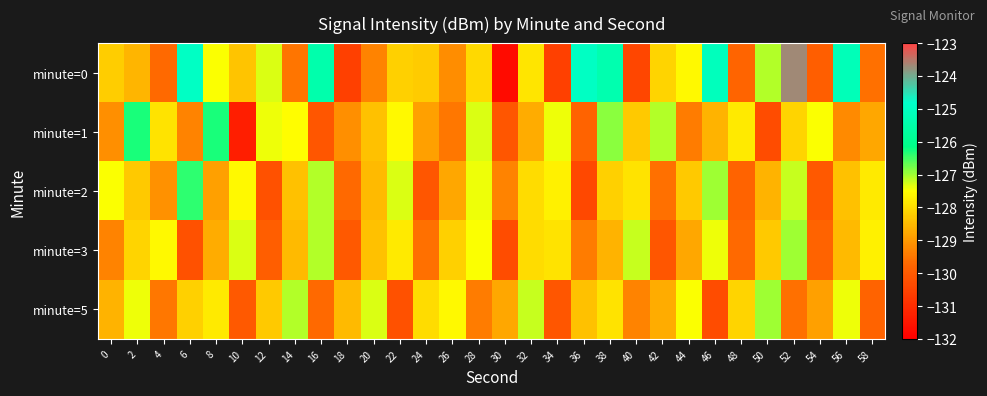

Reading left to right, what are all the values shown in this chart?

minute=0: 0=-128.2	2=-128.6	4=-129.7	6=-124.9	8=-127.5	10=-128.4	12=-127.3	14=-129.5	16=-125.4	18=-130.6	20=-129.3	22=-128.2	24=-128.2	26=-129.2	28=-128.0	30=-131.8	32=-127.9	34=-130.6	36=-125.0	38=-125.4	40=-130.4	42=-128.1	44=-127.6	46=-125.1	48=-129.8	50=-127.1	52=-123.7	54=-129.9	56=-125.2	58=-129.6
minute=1: 0=-129.1	2=-126.3	4=-127.9	6=-129.3	8=-126.3	10=-131.3	12=-127.4	14=-127.5	16=-130.1	18=-129.1	20=-128.4	22=-127.6	24=-128.9	26=-129.5	28=-127.3	30=-130.1	32=-128.7	34=-127.4	36=-129.8	38=-126.9	40=-128.3	42=-127.1	44=-129.4	46=-128.6	48=-127.8	50=-130.3	52=-128.1	54=-127.5	56=-129.2	58=-128.8
minute=2: 0=-127.5	2=-128.3	4=-129.1	6=-126.4	8=-128.9	10=-127.6	12=-130.2	14=-128.4	16=-127.1	18=-129.7	20=-128.5	22=-127.3	24=-130.1	26=-128.8	28=-127.4	30=-129.3	32=-128.0	34=-127.7	36=-130.4	38=-128.2	40=-127.9	42=-129.6	44=-128.3	46=-127.0	48=-129.8	50=-128.6	52=-127.2	54=-130.0	56=-128.4	58=-127.8
minute=3: 0=-129.3	2=-128.1	4=-127.6	6=-130.2	8=-128.7	10=-127.3	12=-129.9	14=-128.5	16=-127.1	18=-130.0	20=-128.4	22=-127.8	24=-129.6	26=-128.2	28=-127.5	30=-130.3	32=-128.0	34=-127.9	36=-129.4	38=-128.6	40=-127.2	42=-130.1	44=-128.8	46=-127.4	48=-129.7	50=-128.3	52=-127.0	54=-129.8	56=-128.5	58=-127.7
minute=5: 0=-128.6	2=-127.4	4=-129.5	6=-128.2	8=-127.8	10=-130.0	12=-128.3	14=-127.1	16=-129.7	18=-128.5	20=-127.3	22=-130.2	24=-128.0	26=-127.6	28=-129.4	30=-128.8	32=-127.2	34=-130.1	36=-128.4	38=-127.9	40=-129.3	42=-128.7	44=-127.5	46=-130.3	48=-128.1	50=-127.0	52=-129.6	54=-128.9	56=-127.4	58=-129.8